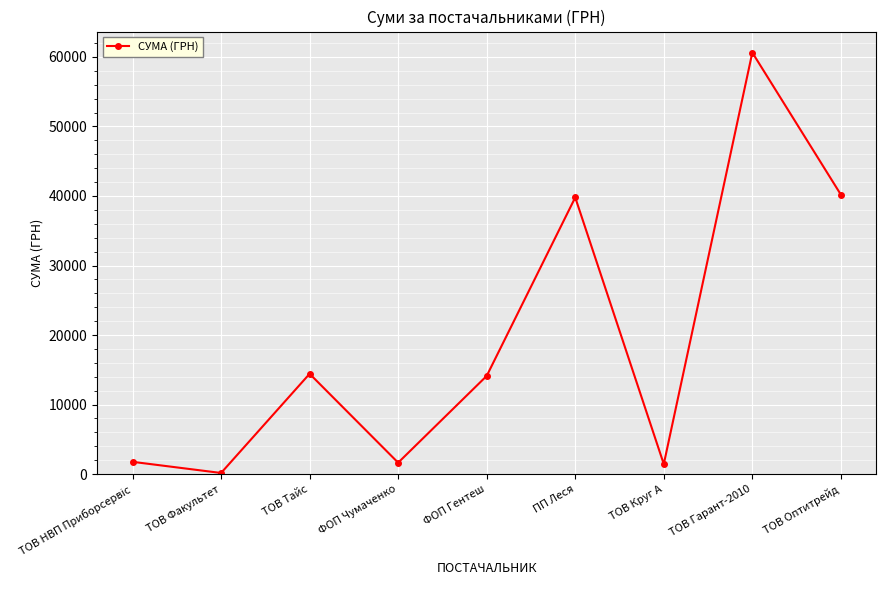

What is the ratio of the value at ФОП Гентеш to the value at ТОВ Оптитрейд?

0.4